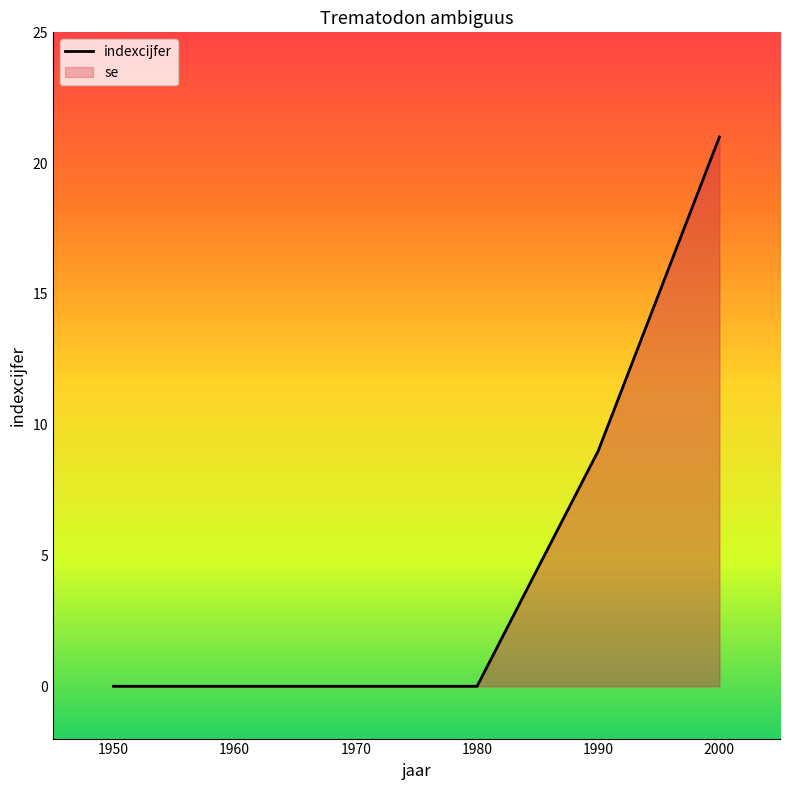

What is the difference between the maximum and minimum values?

21